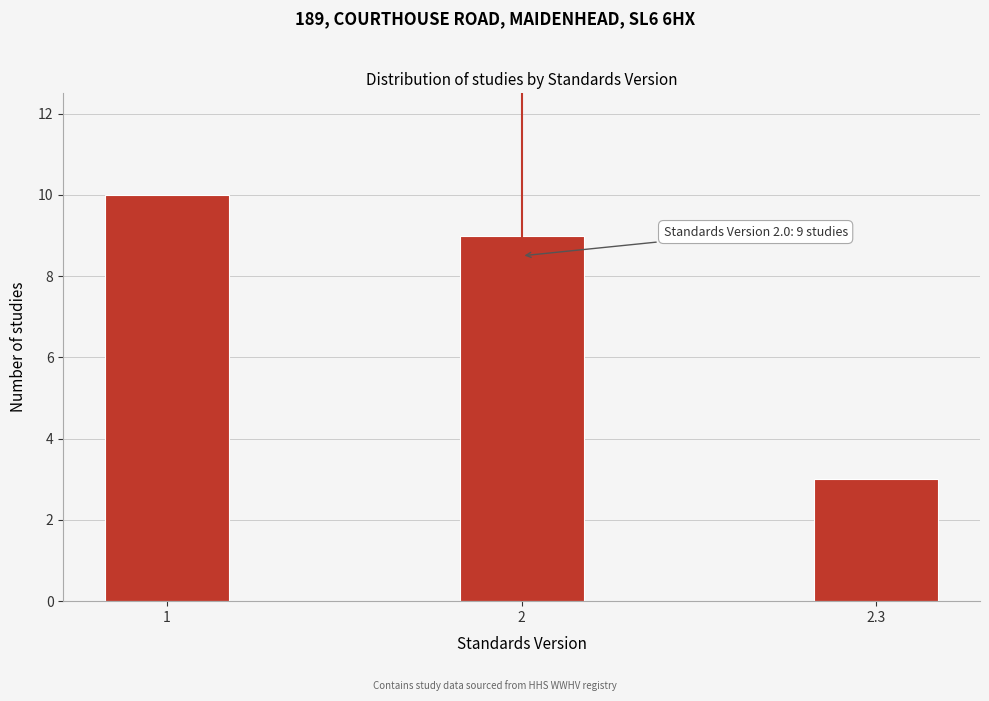

Reading left to right, list all the values displayed in this chart.

1=10	2=9	2.3=3